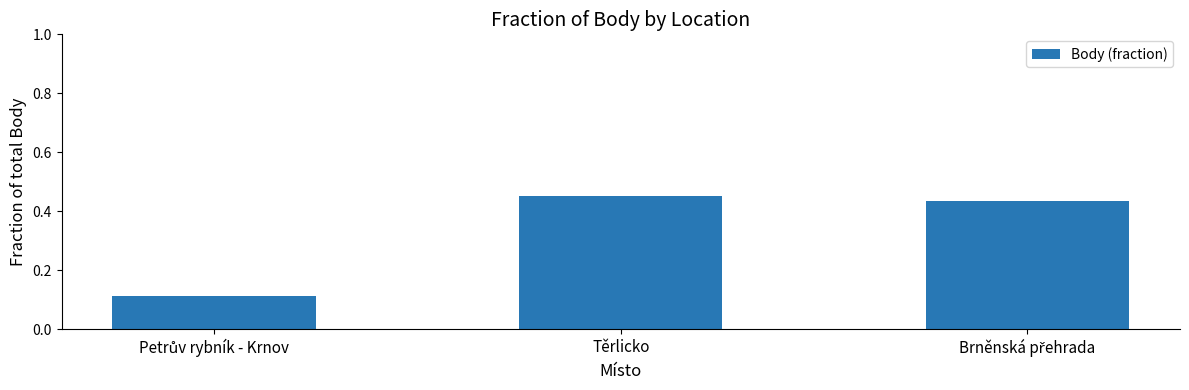

How many values are between 0 and 1?

3